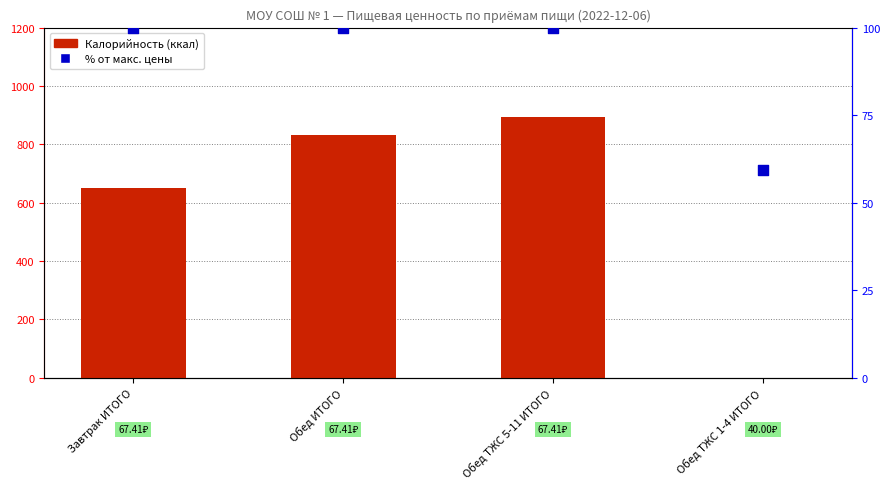

Which series reaches the minimum Y coordinate?

Калорийность